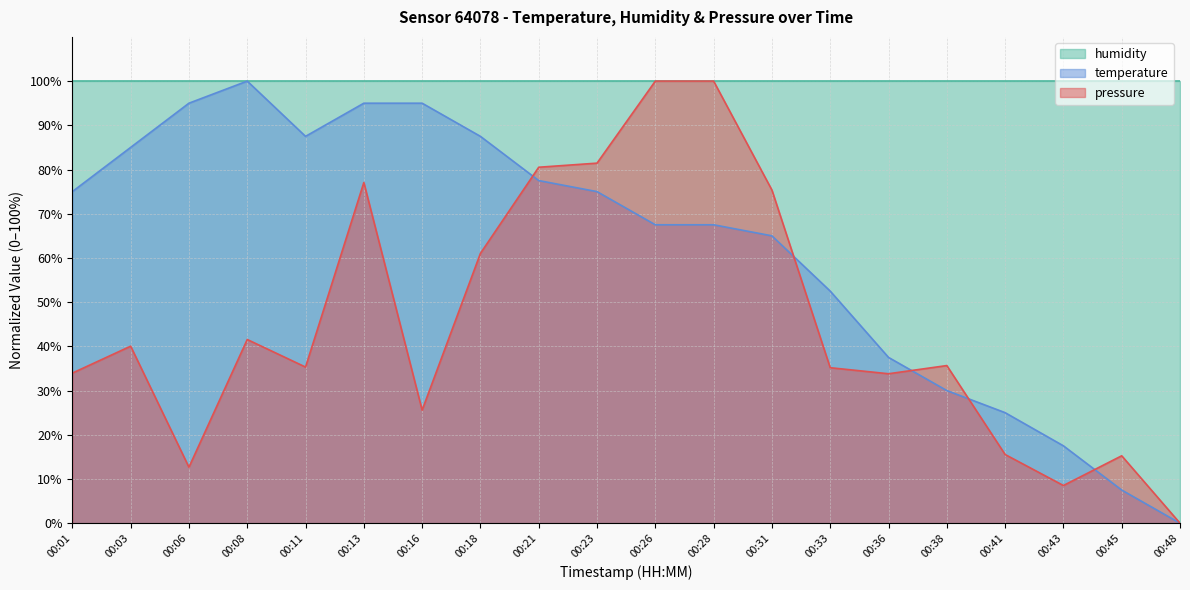

What is the approximate value of temperature at 00:16?

95.0